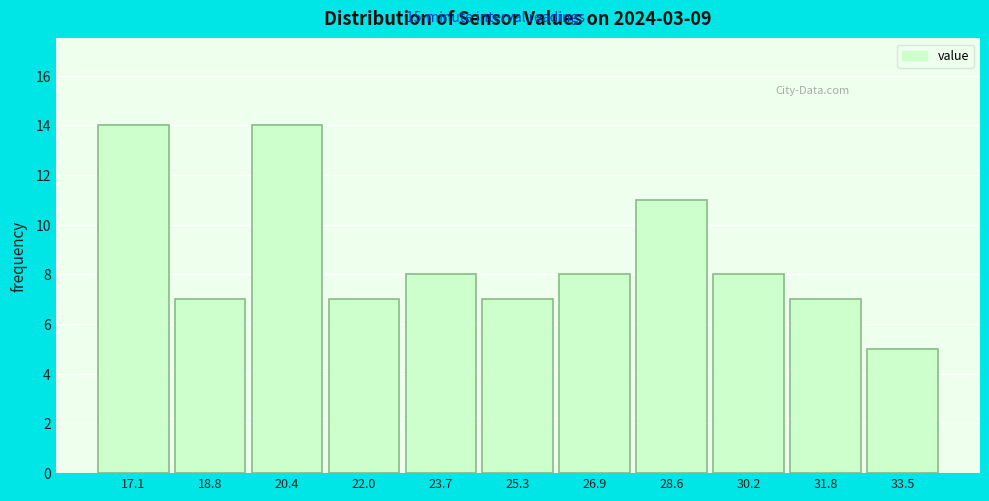

Reading left to right, transcribe all the data shown in this chart.

17.1=14	18.8=7	20.4=14	22.0=7	23.7=8	25.3=7	26.9=8	28.6=11	30.2=8	31.8=7	33.5=5